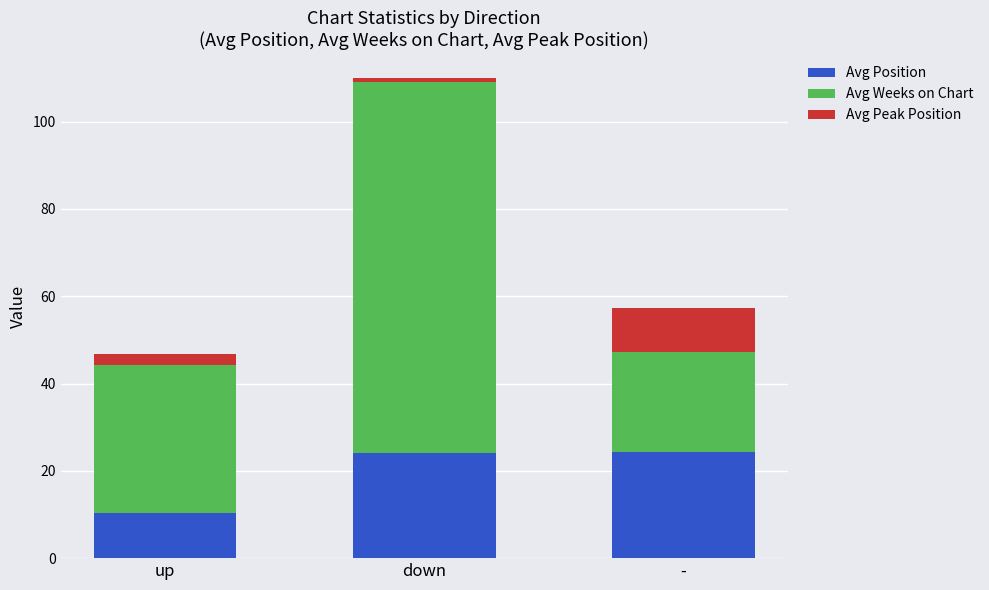

The value of Avg Position at down is 24.0. True or false?

True